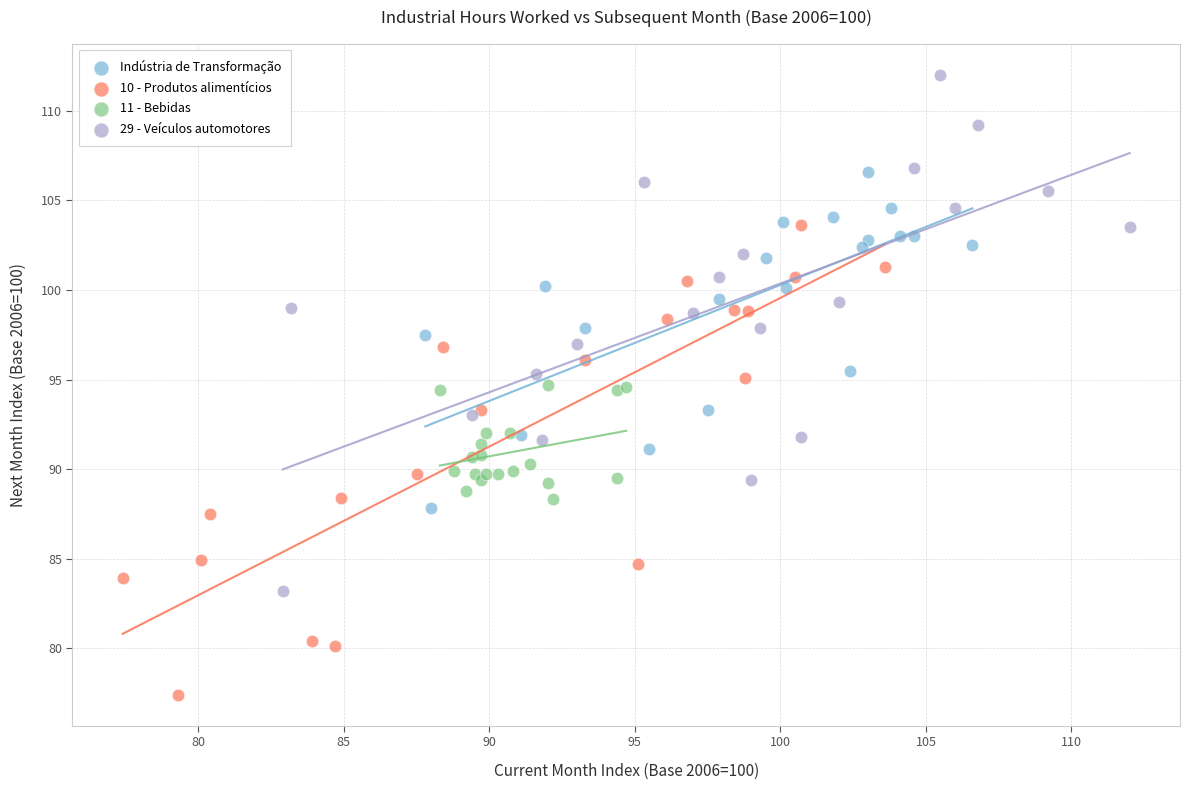

Which series has the widest spread of Y values?

29 - Veículos automotores